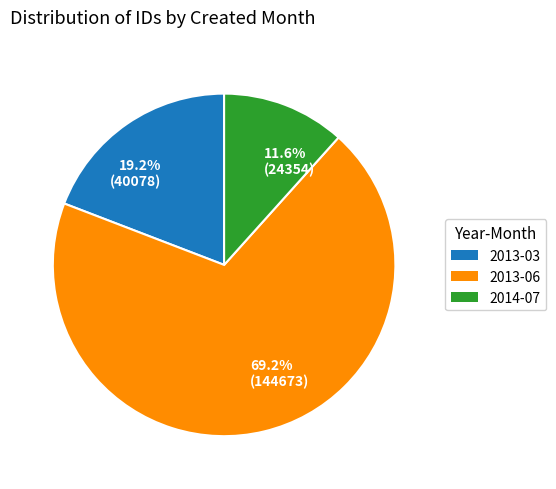

Which has a higher value, 11.6% (24354) or 19.2% (40078)?

19.2% (40078)